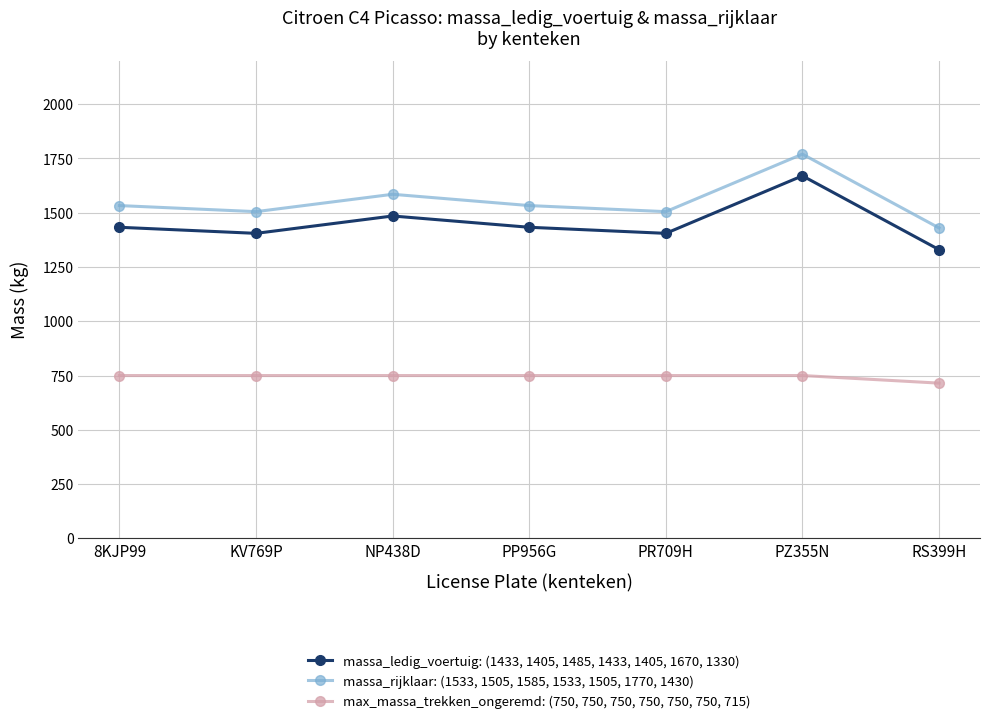

Reading left to right, list all the values displayed in this chart.

massa_ledig_voertuig: (1433, 1405, 1485, 1433, 1405, 1670, 1330): 1433	1405	1485	1433	1405	1670	1330
massa_rijklaar: (1533, 1505, 1585, 1533, 1505, 1770, 1430): 1533	1505	1585	1533	1505	1770	1430
max_massa_trekken_ongeremd: (750, 750, 750, 750, 750, 750, 715): 750	750	750	750	750	750	715